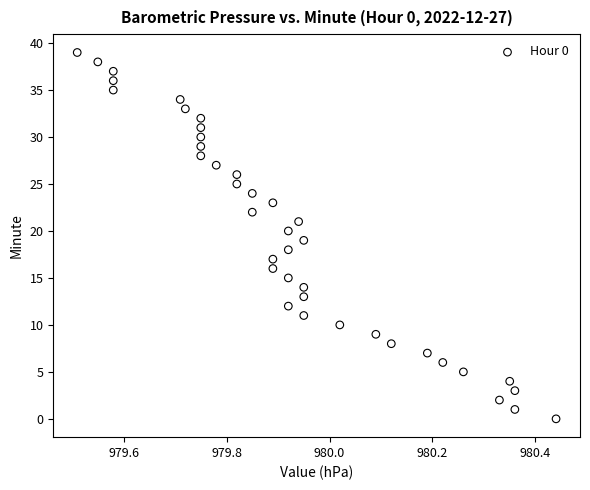

What is the range of Y values (max minus min)?

39